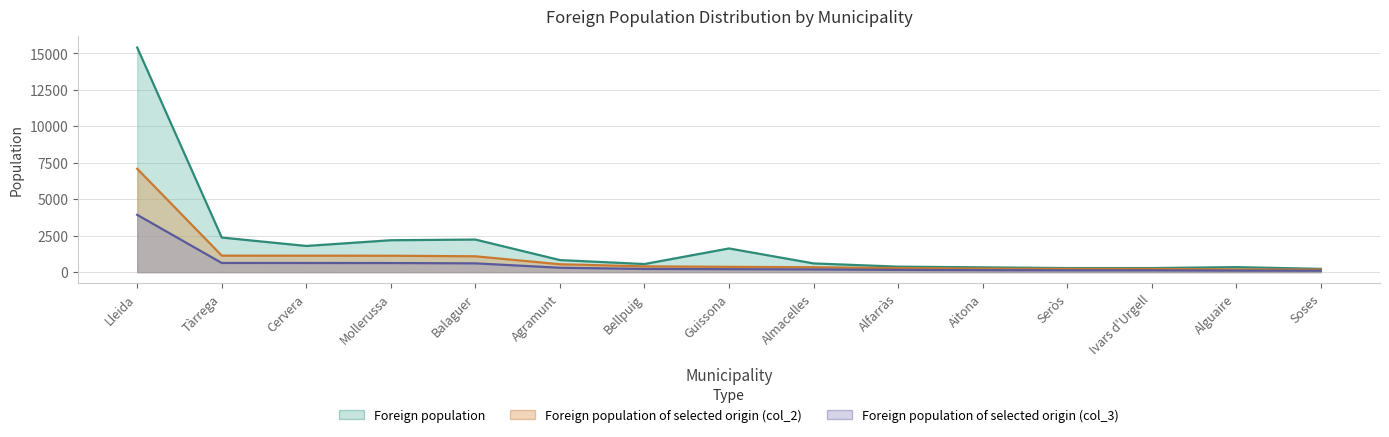

Which series has the widest spread of values?

Foreign population